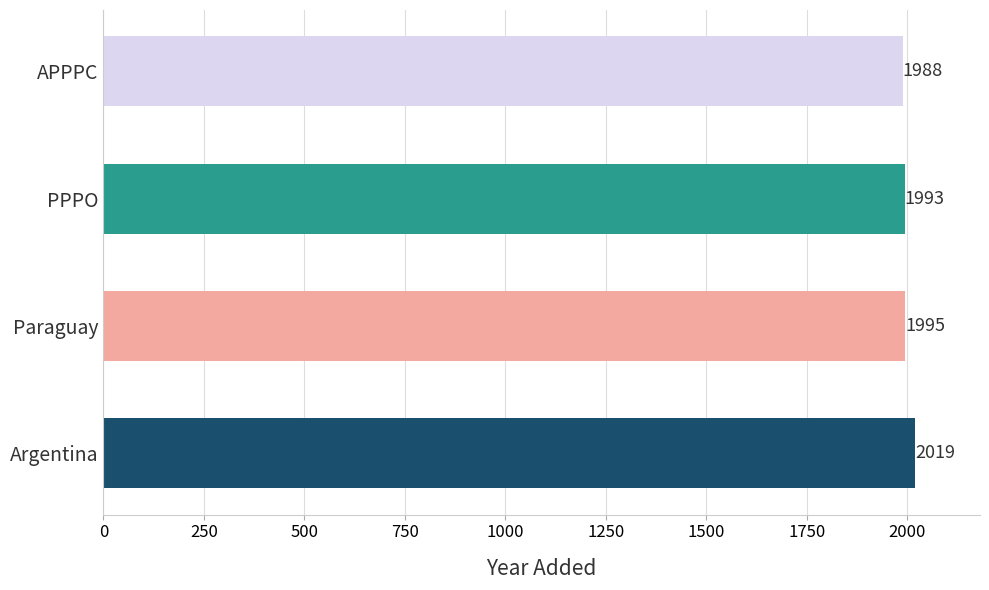

Are the bars horizontal?

Yes